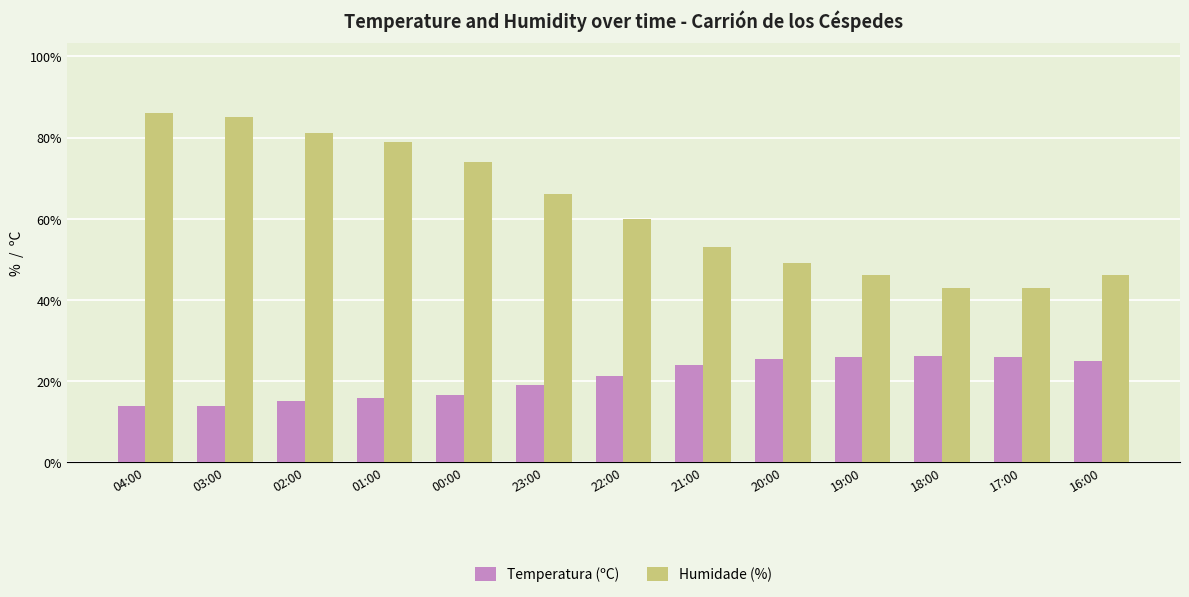

List the series in order of their peak value, lowest first.

Temperatura (ºC), Humidade (%)